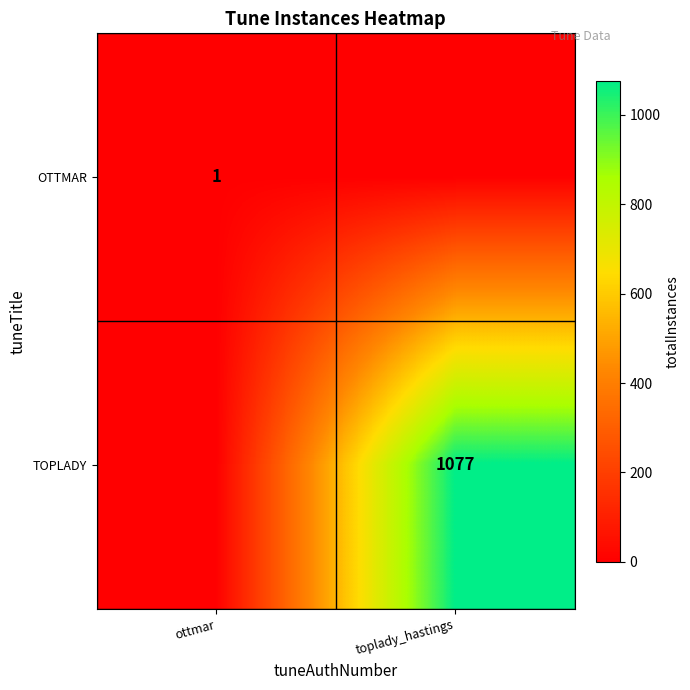

Is it true that TOPLADY equals 1077 at toplady_hastings?

True